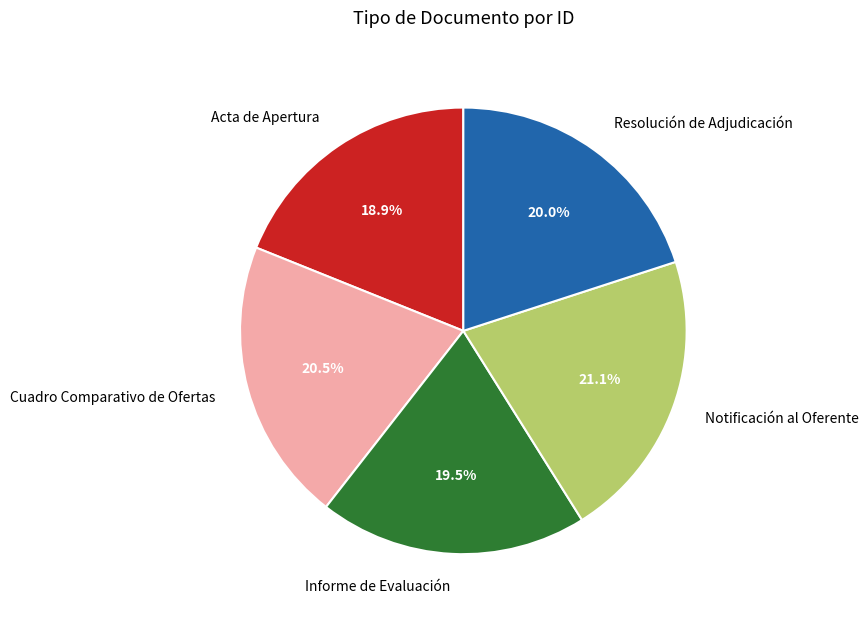

To the nearest percent, what is the difference between the largest and smallest slice percentages?

2%